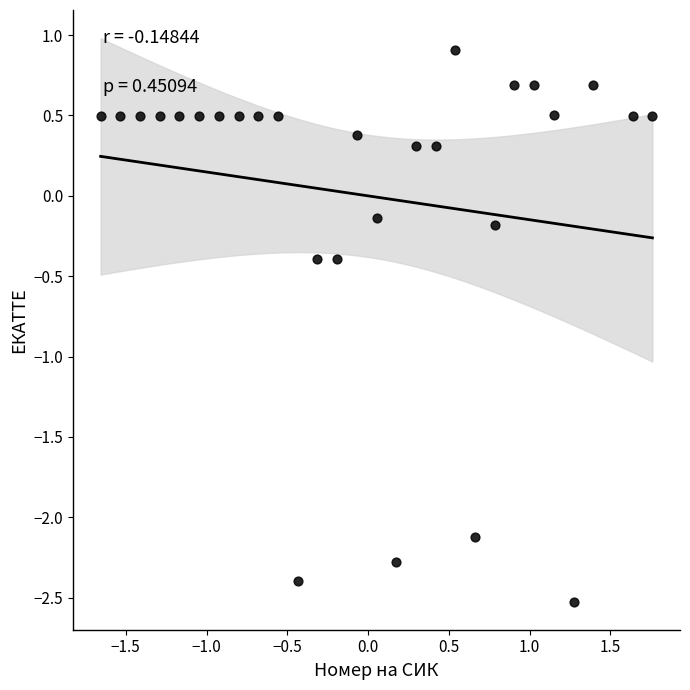

What is the range of Y values (max minus min)?

3.4